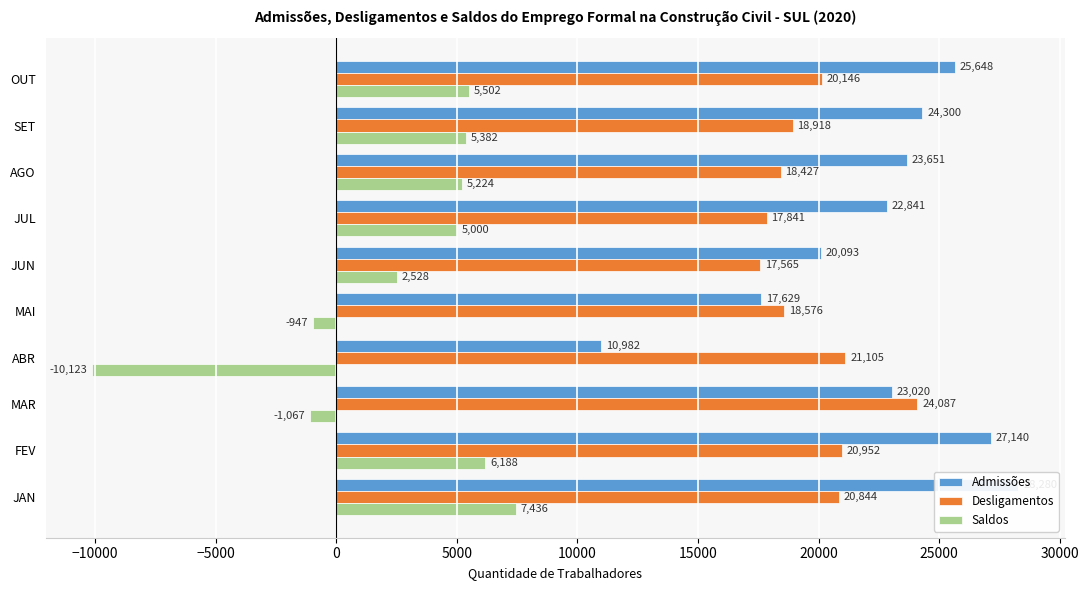

What is the value of the Desligamentos bar at the 7th from the left?

17841